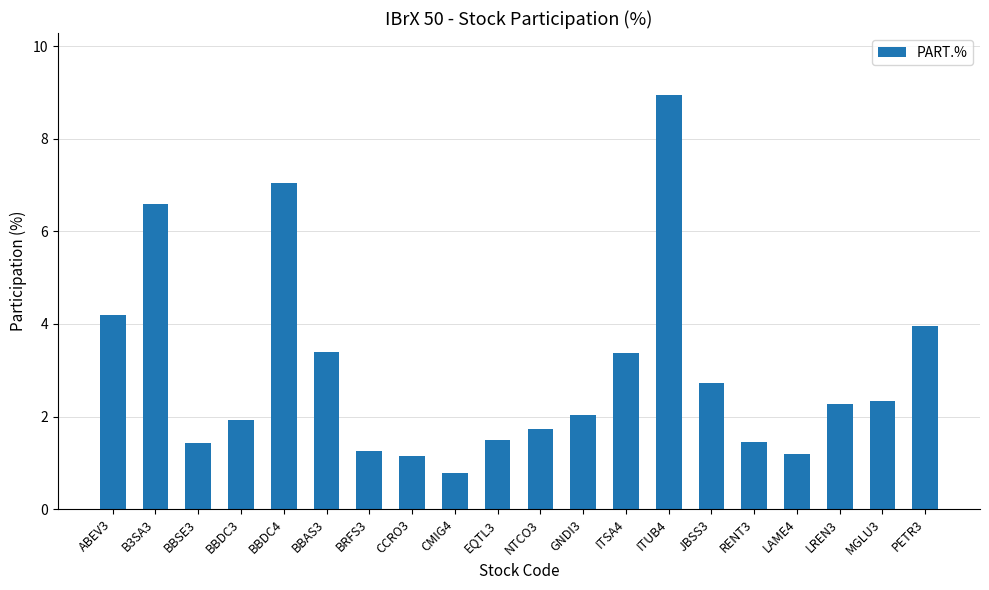

Count the number of categories in the chart.

20